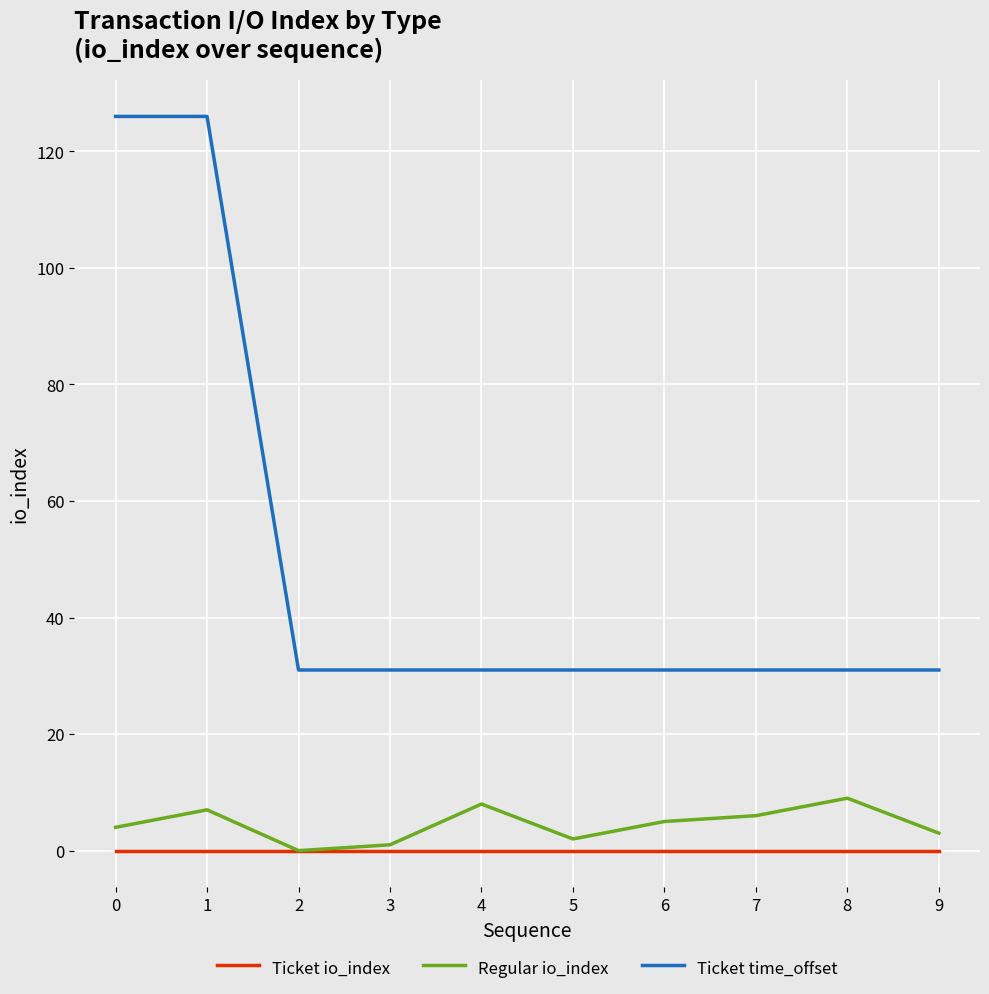

True or false: Ticket time_offset and Regular io_index intersect in this chart.

False